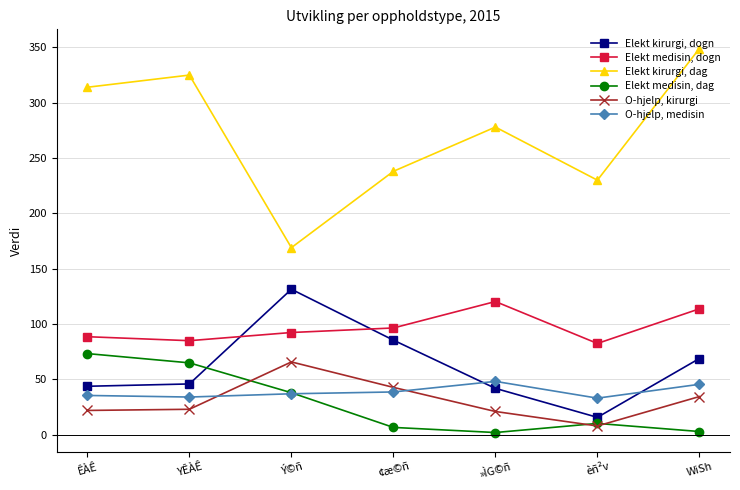

True or false: Elekt medisin, dogn has more than 2 interior local peaks.

False